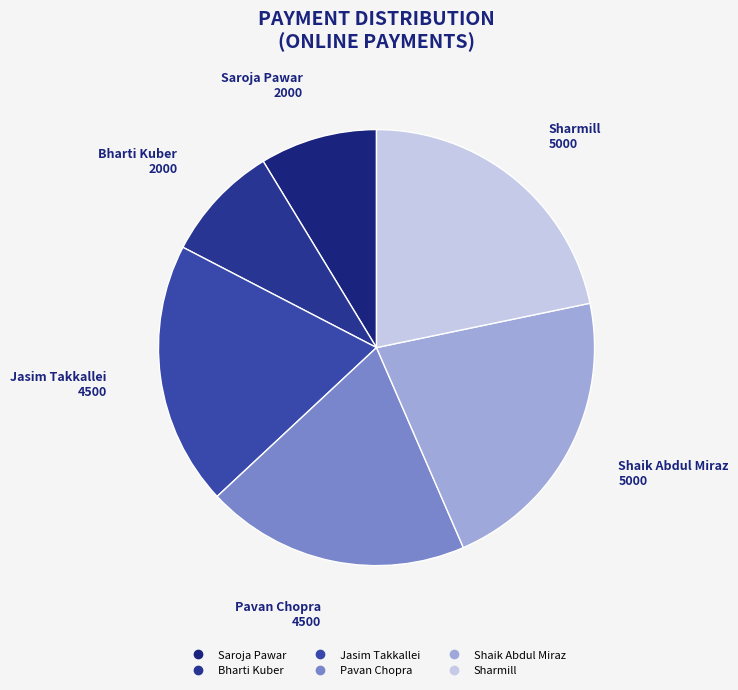

Is it true that Shaik Abdul Miraz is 7% of the pie?

False